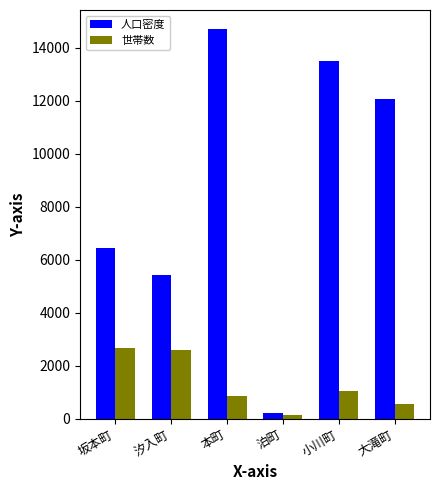

What is the approximate value of 人口密度 at 大滝町, to the nearest 50?

12050